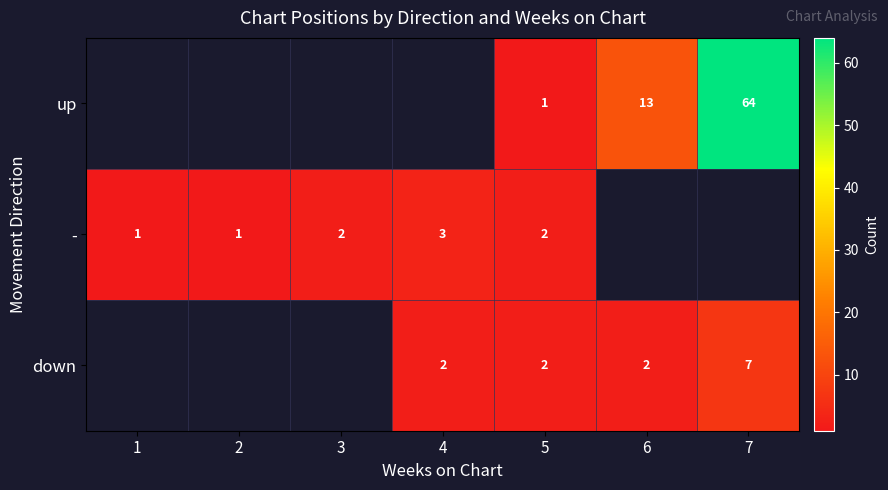

What is the minimum value shown in the chart?

1.0